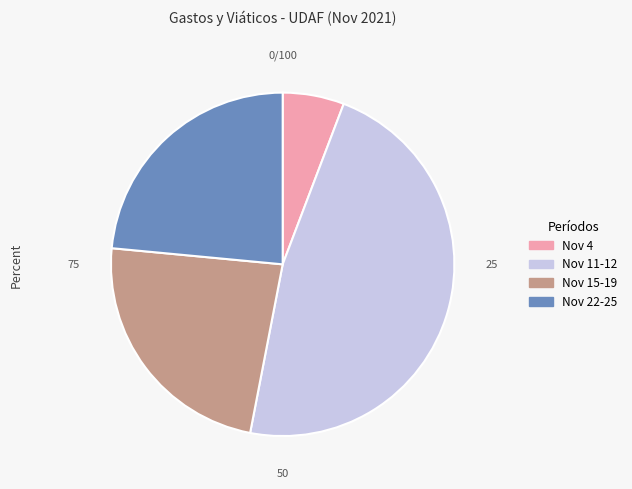

Is it true that Nov 11-12 is 47% of the pie?

True